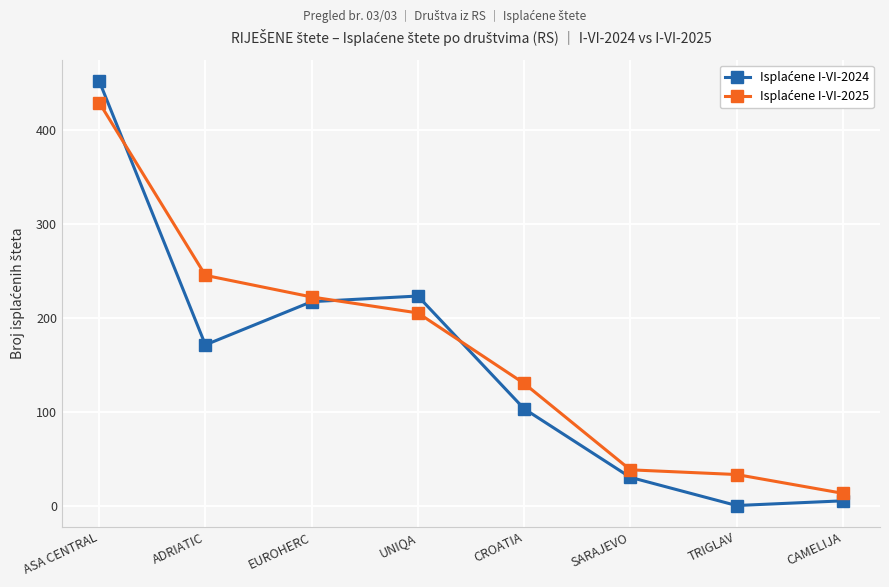

What is the spread (max minus min) of values at ADRIATIC?

74